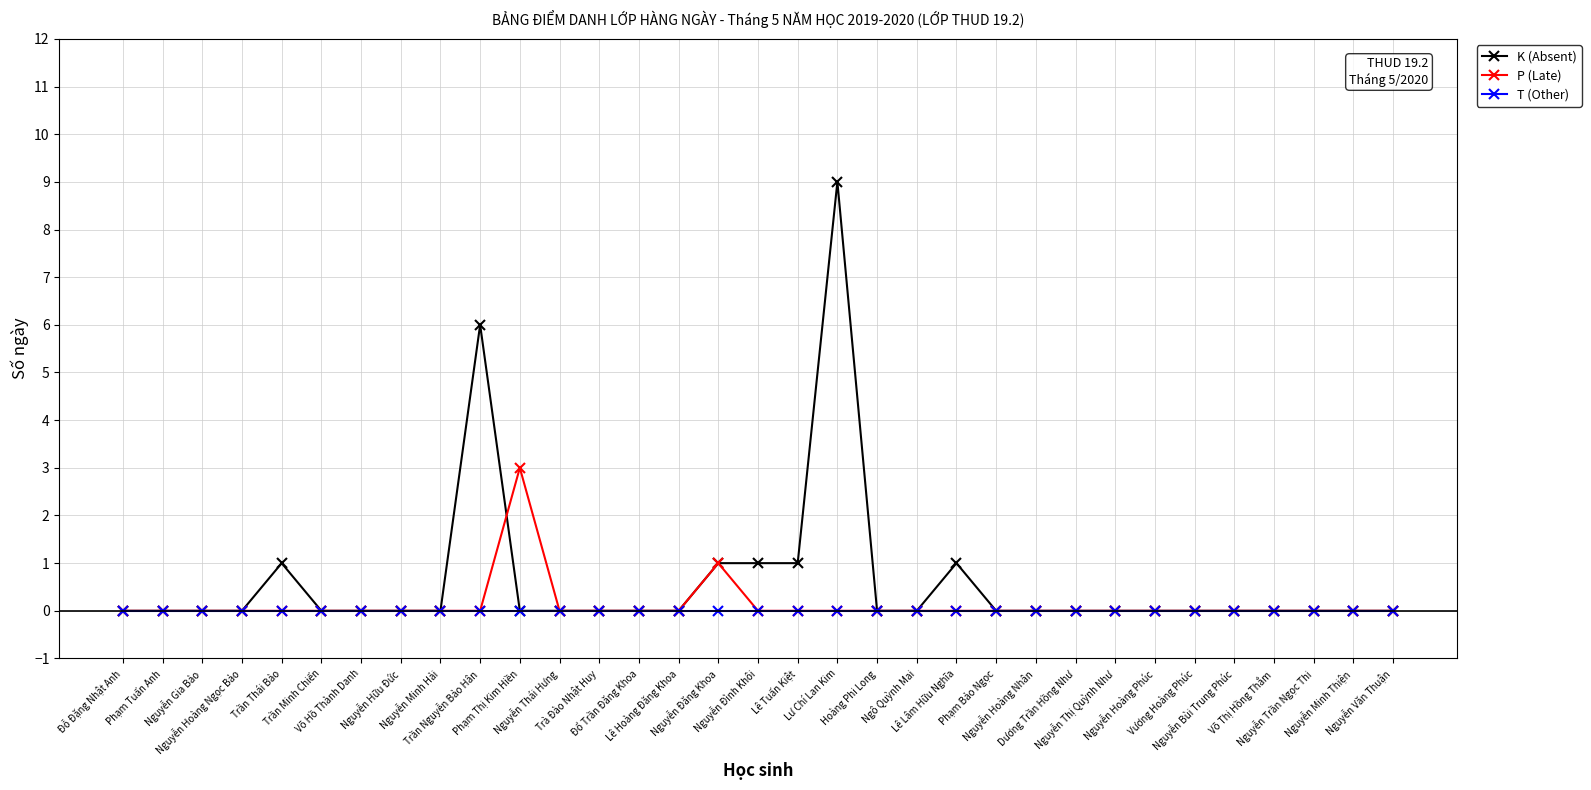

How many lines are shown in the chart?

3